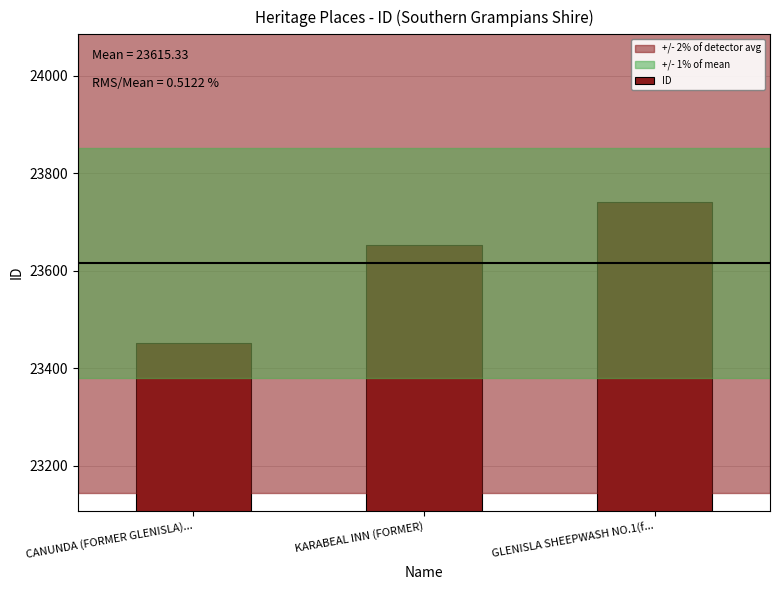

What is the value of the 1st bar from the left?

23452